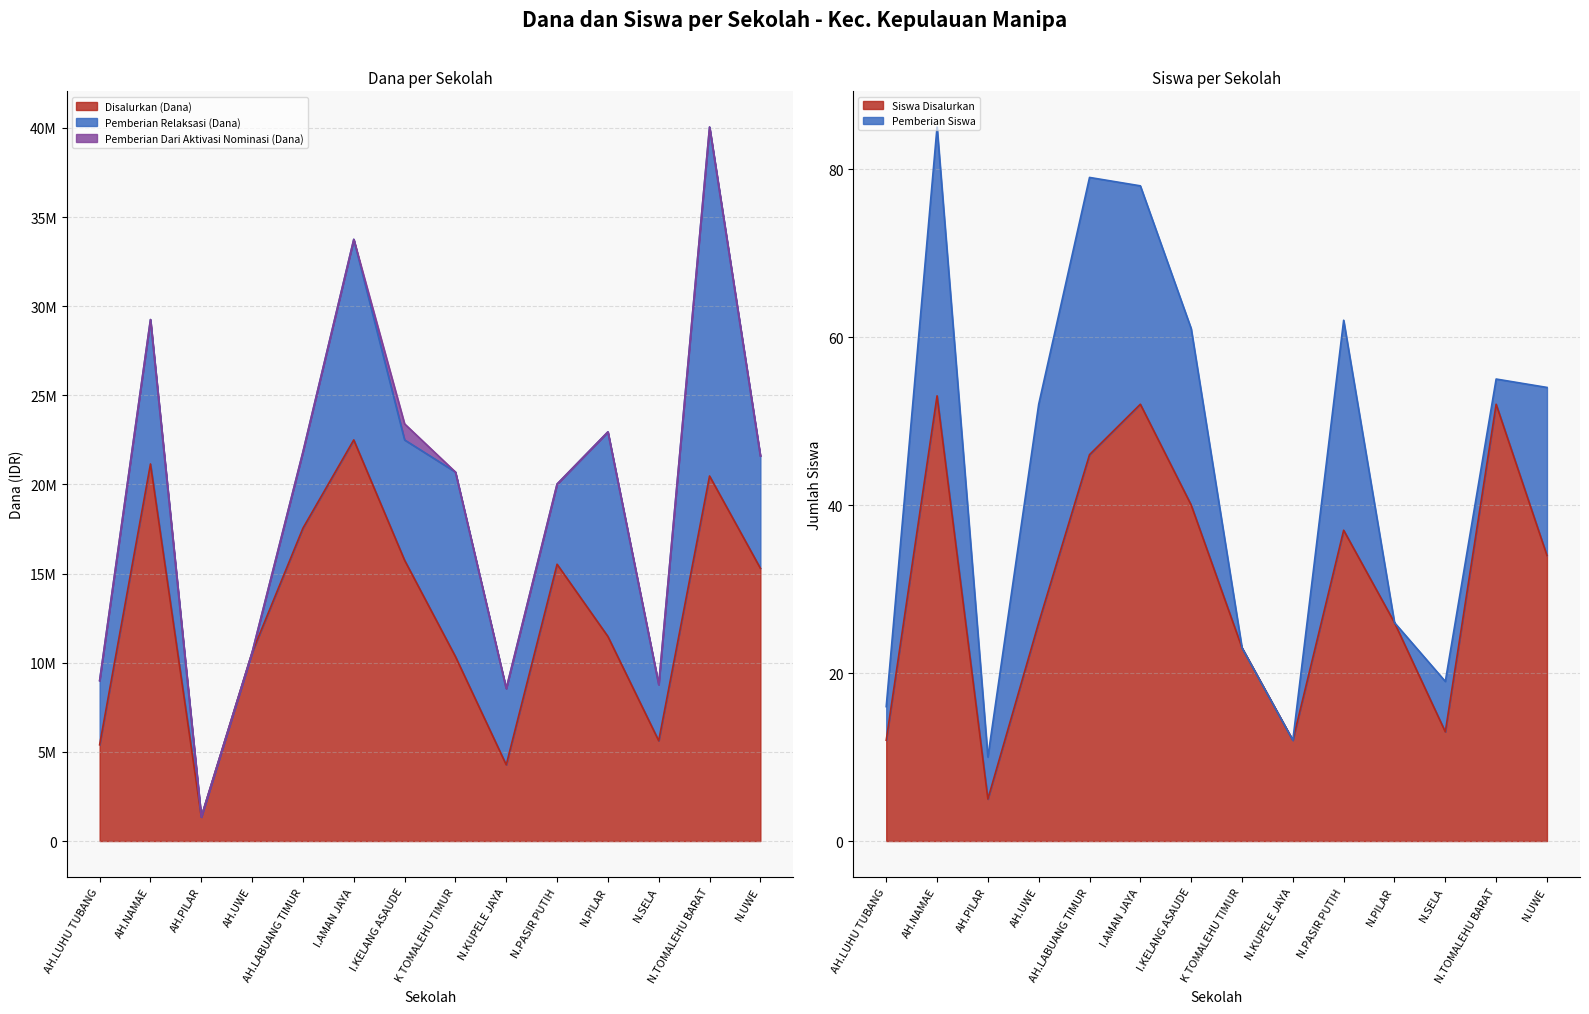

At how many categories does at least one series exceed 1806156?

13